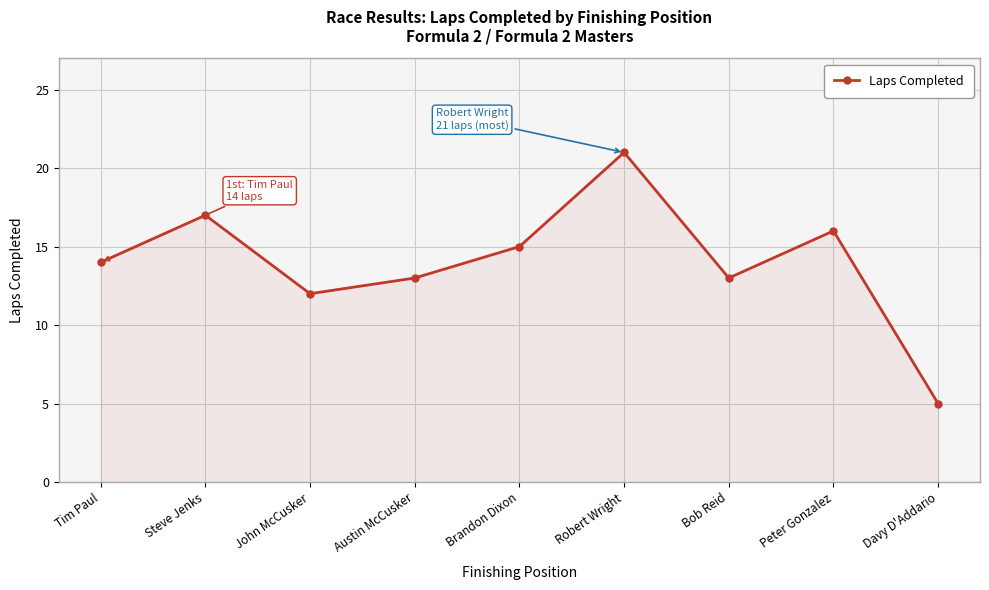

How many interior local valleys (lower than both neighbors) does the data have?

2